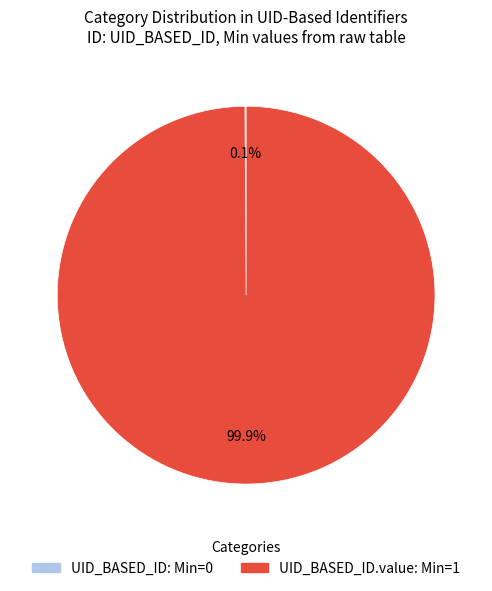

To the nearest percent, what is the average slice percentage?

50%